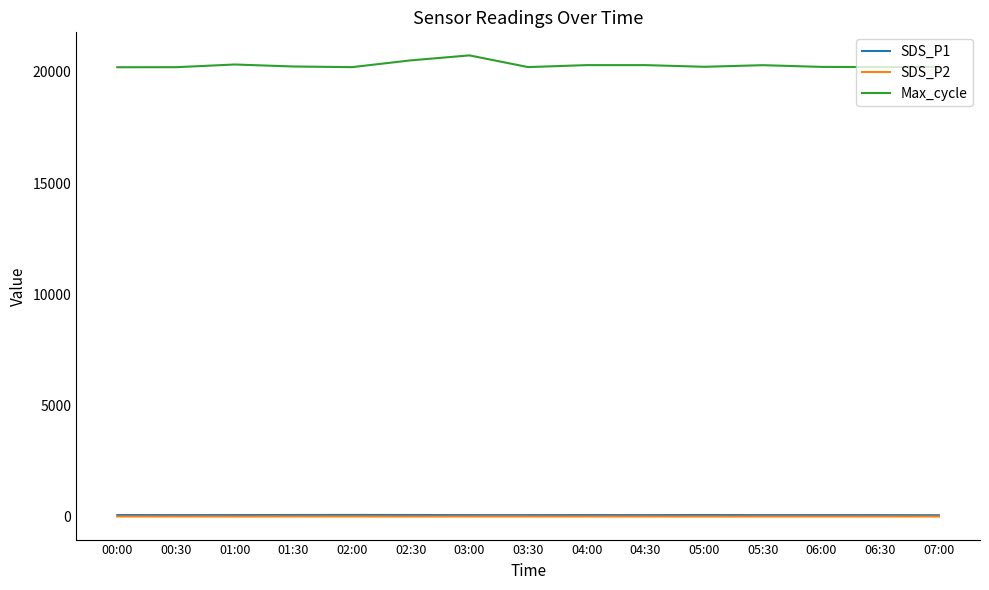

True or false: SDS_P2 and Max_cycle cross at least once.

False